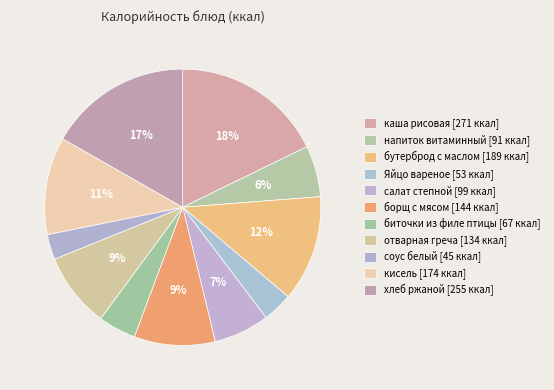

Count the number of slices in the pie.

11